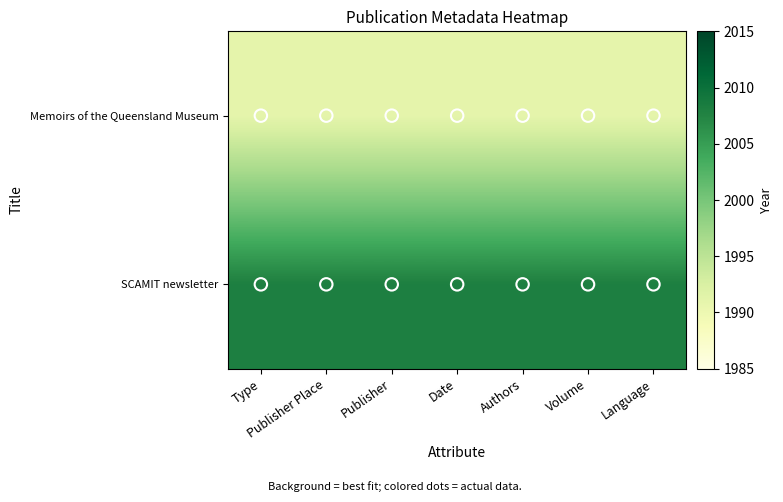

What is the smallest value displayed?

1991